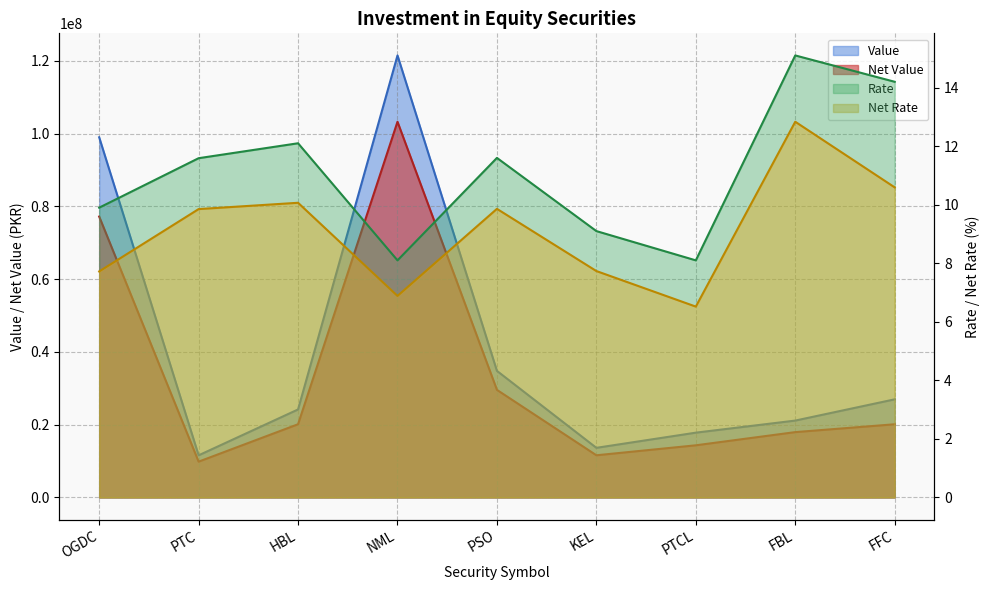

True or false: Rate and Value cross at least once.

False